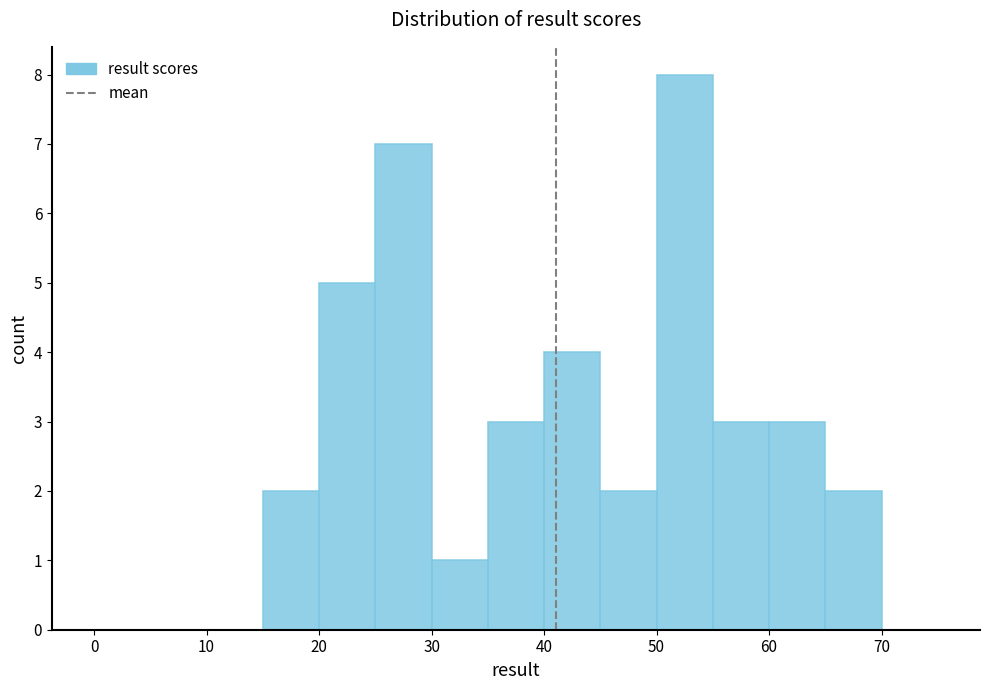

Which range on the x-axis has the tallest bar?

50 to 55